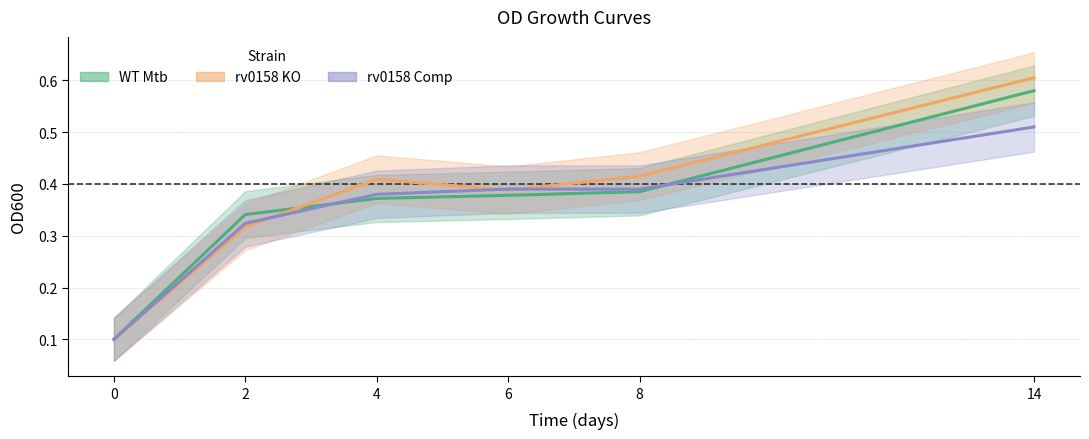

Reading left to right, transcribe all the data shown in this chart.

WT Mtb: 0.1	0.3	0.4	0.4	0.4	0.6
rv0158 KO: 0.1	0.3	0.4	0.4	0.4	0.6
rv0158 Comp: 0.1	0.3	0.4	0.4	0.4	0.5